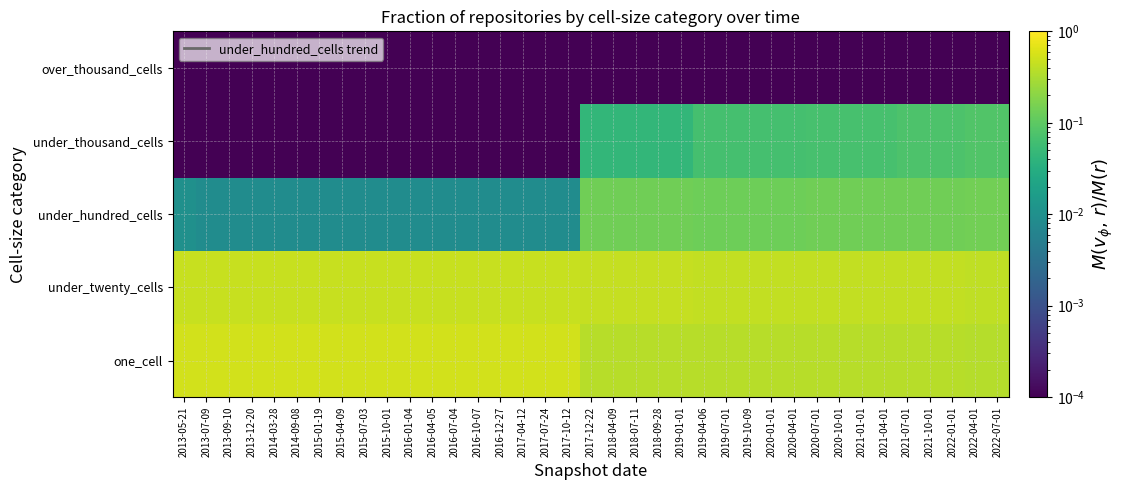

Reading left to right, extract all data points from this chart.

one_cell: 2013-05-21=0.5	2013-07-09=0.5	2013-09-10=0.5	2013-12-20=0.5	2014-03-28=0.5	2014-09-08=0.5	2015-01-19=0.5	2015-04-09=0.5	2015-07-03=0.5	2015-10-01=0.5	2016-01-04=0.5	2016-04-05=0.5	2016-07-04=0.5	2016-10-07=0.5	2016-12-27=0.5	2017-04-12=0.5	2017-07-24=0.5	2017-10-12=0.5	2017-12-22=0.4	2018-04-09=0.4	2018-07-11=0.4	2018-09-28=0.4	2019-01-01=0.4	2019-04-06=0.4	2019-07-01=0.4	2019-10-09=0.4	2020-01-01=0.4	2020-04-01=0.4	2020-07-01=0.4	2020-10-01=0.4	2021-01-01=0.4	2021-04-01=0.4	2021-07-01=0.4	2021-10-01=0.4	2022-01-01=0.4	2022-04-01=0.4	2022-07-01=0.4
under_twenty_cells: 2013-05-21=0.5	2013-07-09=0.5	2013-09-10=0.5	2013-12-20=0.5	2014-03-28=0.5	2014-09-08=0.5	2015-01-19=0.5	2015-04-09=0.5	2015-07-03=0.5	2015-10-01=0.5	2016-01-04=0.5	2016-04-05=0.5	2016-07-04=0.5	2016-10-07=0.5	2016-12-27=0.5	2017-04-12=0.5	2017-07-24=0.5	2017-10-12=0.5	2017-12-22=0.4	2018-04-09=0.4	2018-07-11=0.4	2018-09-28=0.4	2019-01-01=0.4	2019-04-06=0.4	2019-07-01=0.4	2019-10-09=0.4	2020-01-01=0.4	2020-04-01=0.4	2020-07-01=0.4	2020-10-01=0.4	2021-01-01=0.4	2021-04-01=0.4	2021-07-01=0.4	2021-10-01=0.4	2022-01-01=0.4	2022-04-01=0.4	2022-07-01=0.4
under_hundred_cells: 2013-05-21=0.0	2013-07-09=0.0	2013-09-10=0.0	2013-12-20=0.0	2014-03-28=0.0	2014-09-08=0.0	2015-01-19=0.0	2015-04-09=0.0	2015-07-03=0.0	2015-10-01=0.0	2016-01-04=0.0	2016-04-05=0.0	2016-07-04=0.0	2016-10-07=0.0	2016-12-27=0.0	2017-04-12=0.0	2017-07-24=0.0	2017-10-12=0.0	2017-12-22=0.1	2018-04-09=0.1	2018-07-11=0.1	2018-09-28=0.1	2019-01-01=0.1	2019-04-06=0.1	2019-07-01=0.1	2019-10-09=0.1	2020-01-01=0.1	2020-04-01=0.1	2020-07-01=0.1	2020-10-01=0.1	2021-01-01=0.1	2021-04-01=0.1	2021-07-01=0.1	2021-10-01=0.1	2022-01-01=0.1	2022-04-01=0.1	2022-07-01=0.1
under_thousand_cells: 2013-05-21=0.0	2013-07-09=0.0	2013-09-10=0.0	2013-12-20=0.0	2014-03-28=0.0	2014-09-08=0.0	2015-01-19=0.0	2015-04-09=0.0	2015-07-03=0.0	2015-10-01=0.0	2016-01-04=0.0	2016-04-05=0.0	2016-07-04=0.0	2016-10-07=0.0	2016-12-27=0.0	2017-04-12=0.0	2017-07-24=0.0	2017-10-12=0.0	2017-12-22=0.0	2018-04-09=0.0	2018-07-11=0.0	2018-09-28=0.0	2019-01-01=0.0	2019-04-06=0.1	2019-07-01=0.1	2019-10-09=0.1	2020-01-01=0.1	2020-04-01=0.1	2020-07-01=0.1	2020-10-01=0.1	2021-01-01=0.1	2021-04-01=0.1	2021-07-01=0.1	2021-10-01=0.1	2022-01-01=0.1	2022-04-01=0.1	2022-07-01=0.1
over_thousand_cells: 2013-05-21=0.0	2013-07-09=0.0	2013-09-10=0.0	2013-12-20=0.0	2014-03-28=0.0	2014-09-08=0.0	2015-01-19=0.0	2015-04-09=0.0	2015-07-03=0.0	2015-10-01=0.0	2016-01-04=0.0	2016-04-05=0.0	2016-07-04=0.0	2016-10-07=0.0	2016-12-27=0.0	2017-04-12=0.0	2017-07-24=0.0	2017-10-12=0.0	2017-12-22=0.0	2018-04-09=0.0	2018-07-11=0.0	2018-09-28=0.0	2019-01-01=0.0	2019-04-06=0.0	2019-07-01=0.0	2019-10-09=0.0	2020-01-01=0.0	2020-04-01=0.0	2020-07-01=0.0	2020-10-01=0.0	2021-01-01=0.0	2021-04-01=0.0	2021-07-01=0.0	2021-10-01=0.0	2022-01-01=0.0	2022-04-01=0.0	2022-07-01=0.0